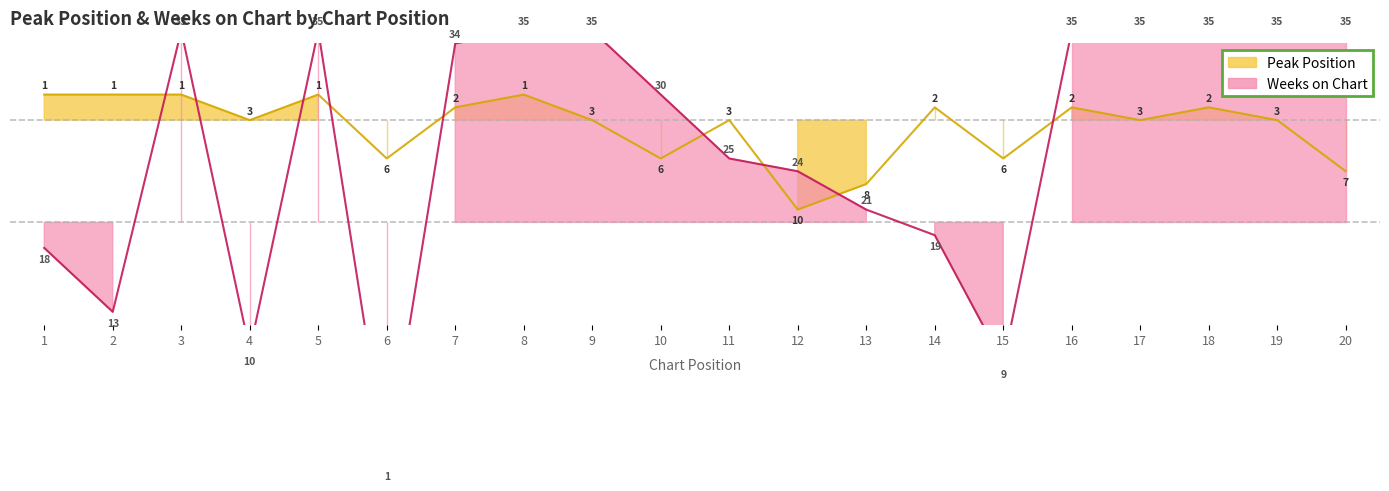

True or false: Weeks on Chart has more than 2 points higher than both neighbors.

False